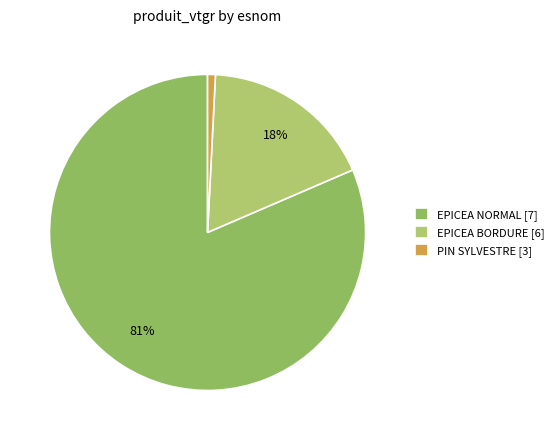

How many segments does this pie chart have?

3